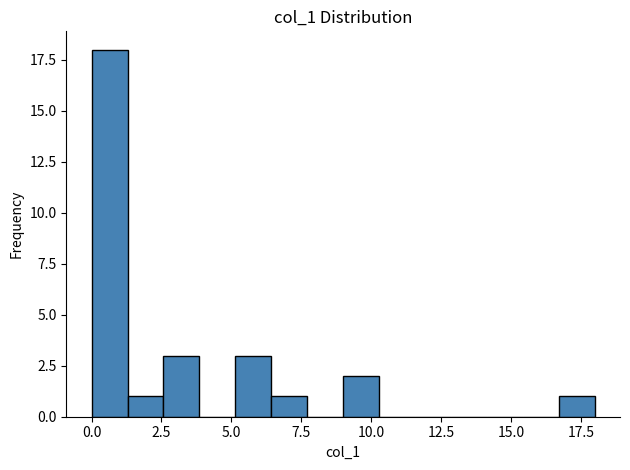

Around what value on the x-axis is the tallest bar? Give the approximate position of its centre, as read against the axis.

0.5